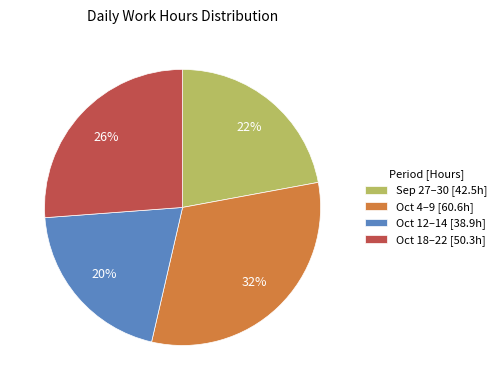

Is there any slice that represents more than half of the pie?

No